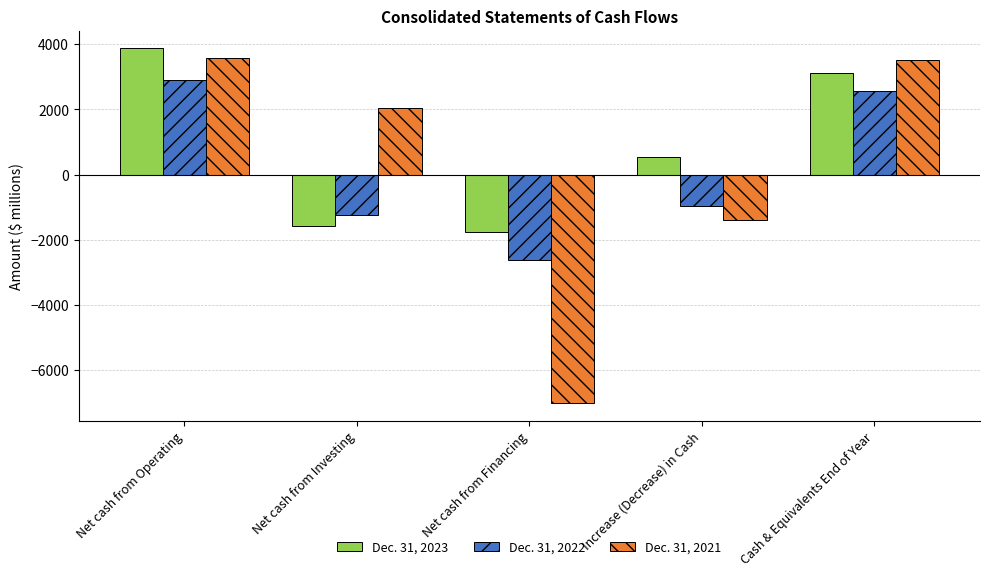

The value of Dec. 31, 2021 at Cash & Equivalents End of Year is 3530. True or false?

True